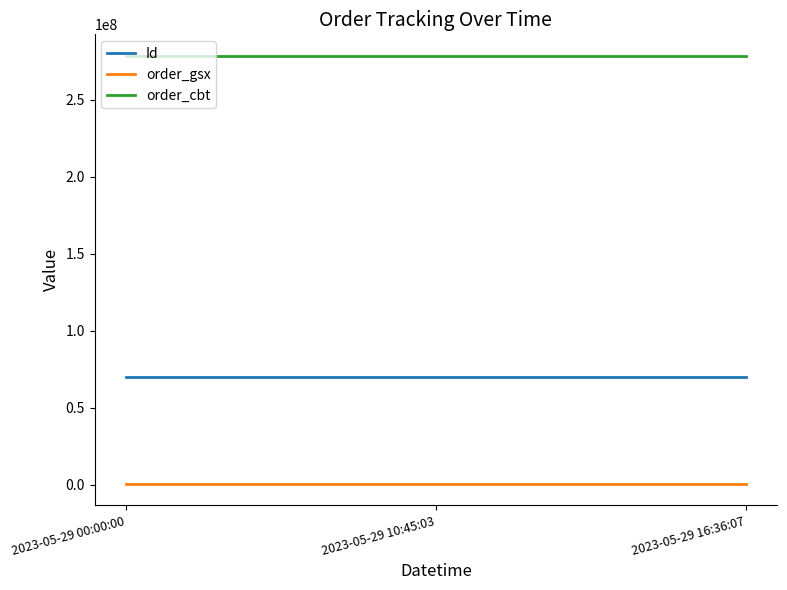

The value of order_cbt at 2023-05-29 00:00:00 is 278478112. True or false?

True